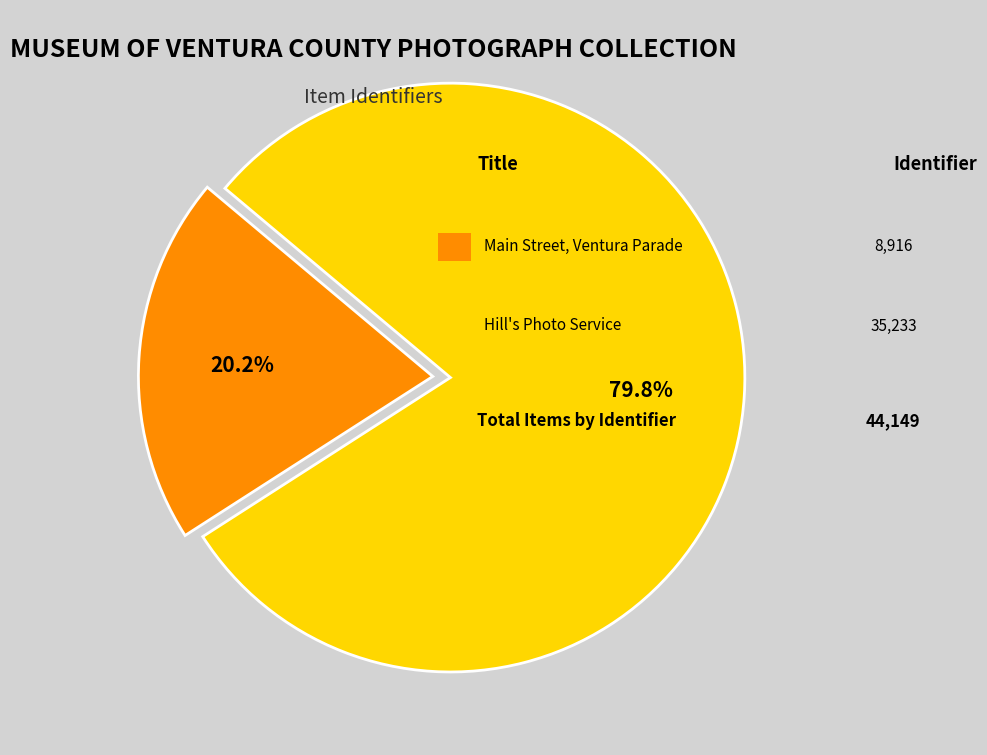

Does any single category account for the majority?

Yes